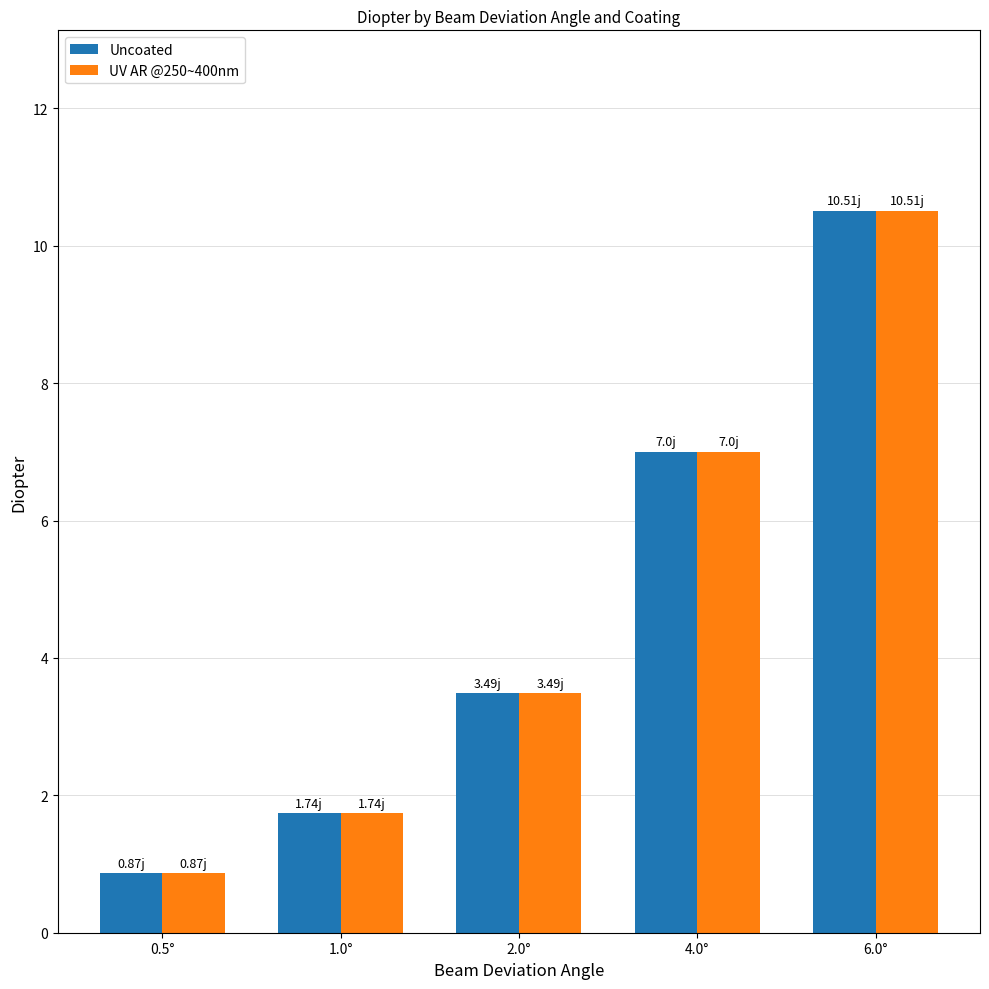

What is the label of the 2nd bar from the left?

1.0°